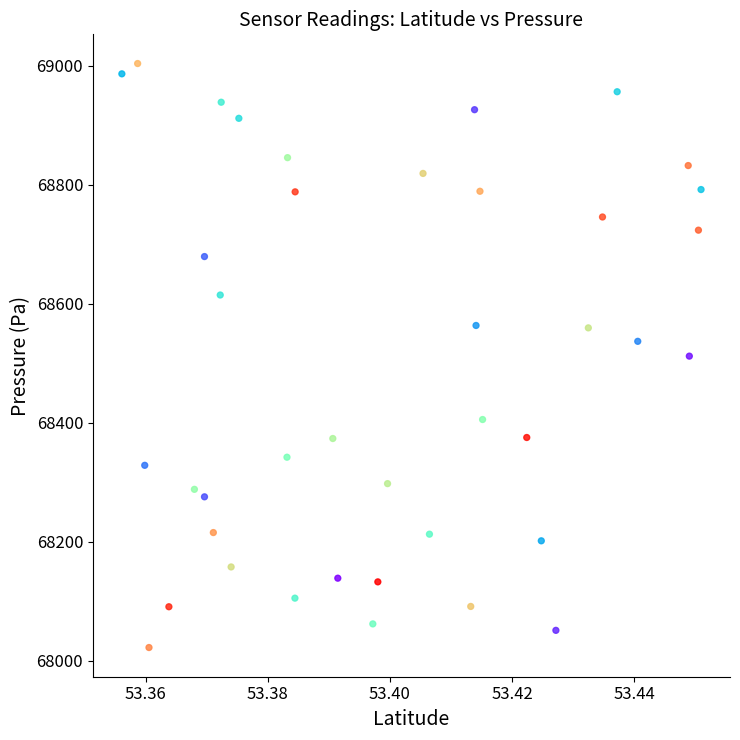

What is the range of Y values (max minus min)?

981.4